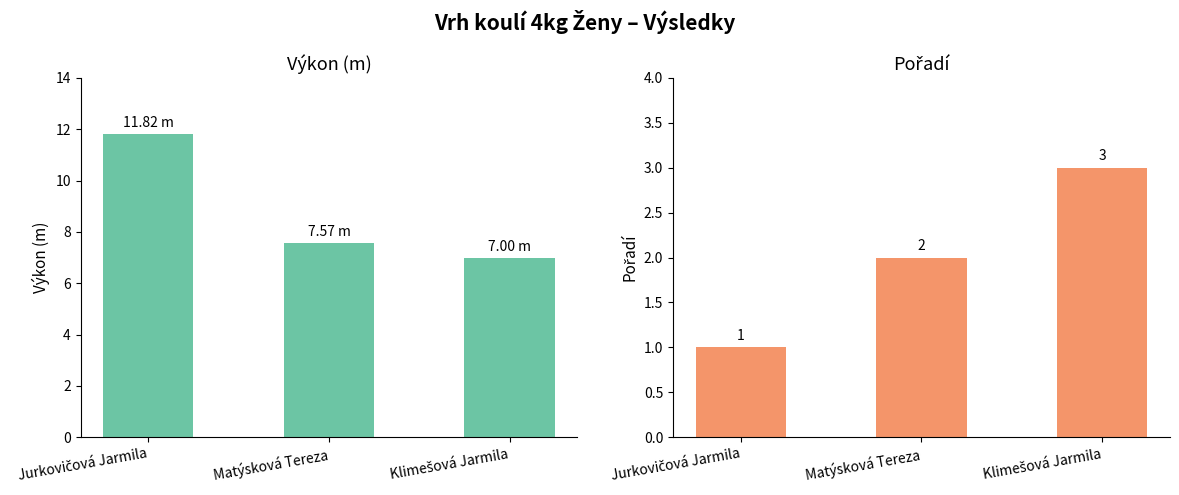

How many data points in Výkon are above 7?

2